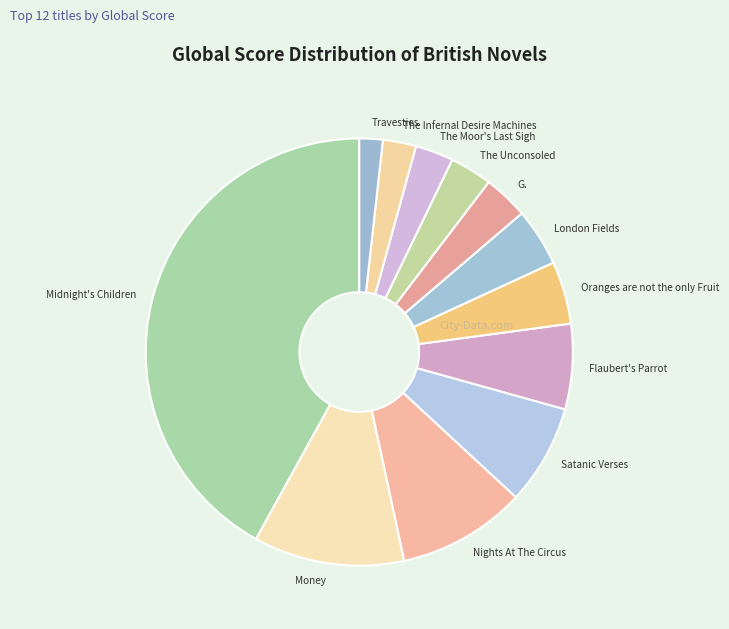

True or false: Nights At The Circus accounts for 10% of the total.

True